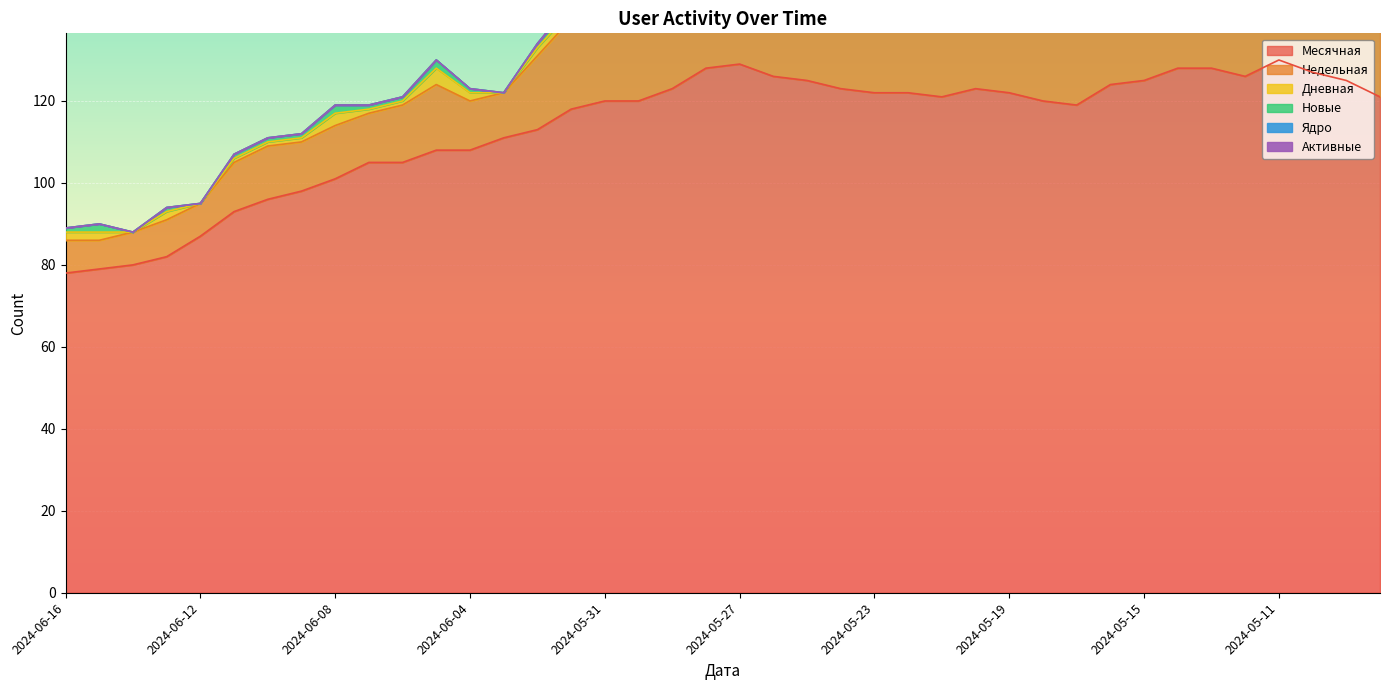

The Месячная series shows 101 at 2024-06-08. True or false?

True